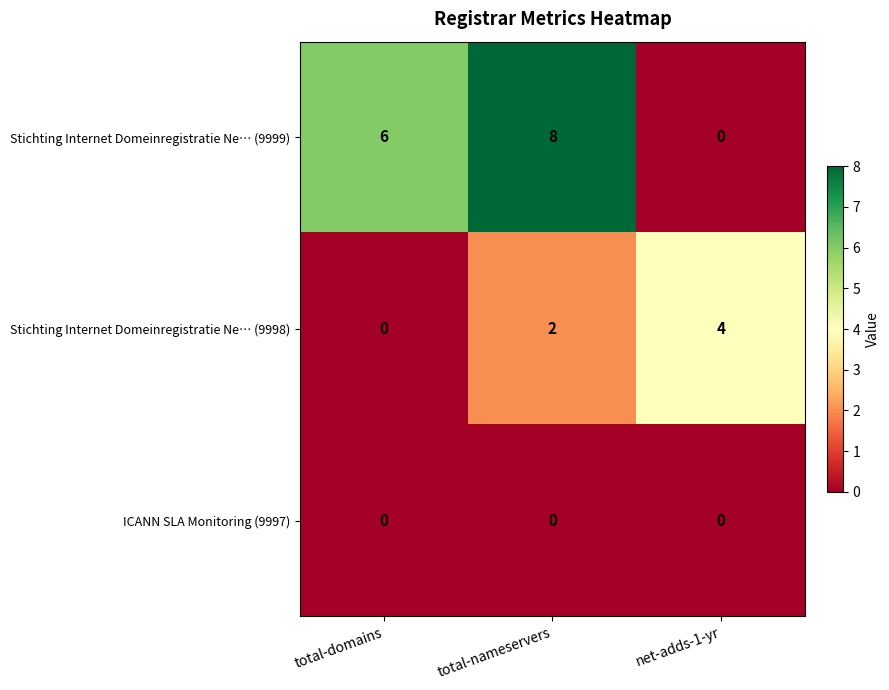

At which label is Stichting Internet Domeinregistratie Ne… (9999) closest to 4?

total-domains